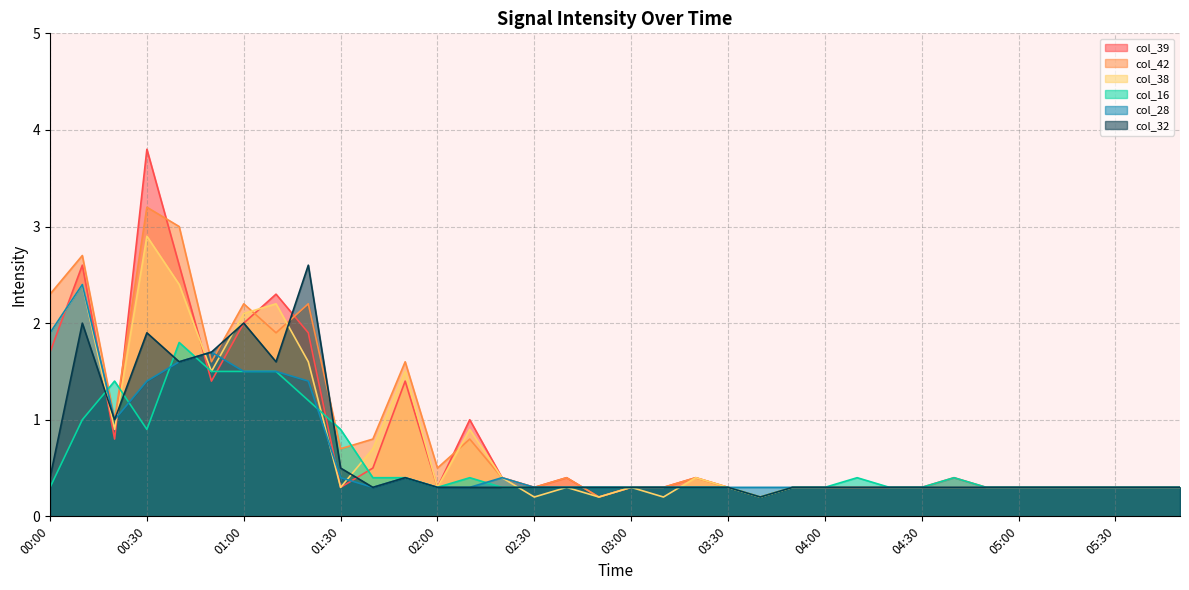

How many distinct data groups are displayed?

6